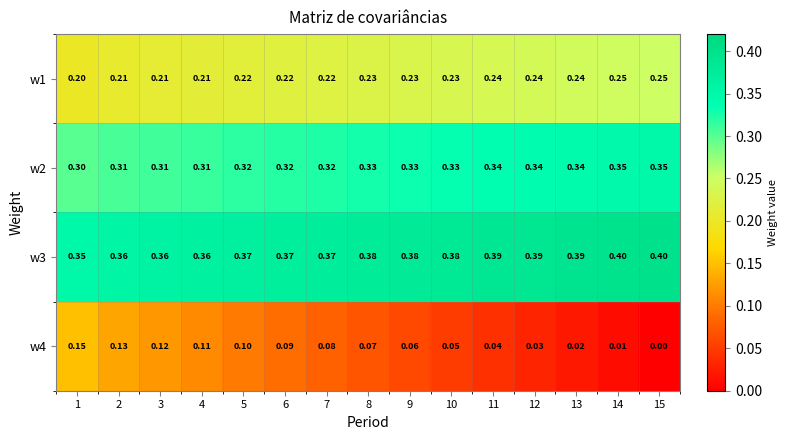

Is the value of w1 at 8 greater than the value of w2 at 11?

No